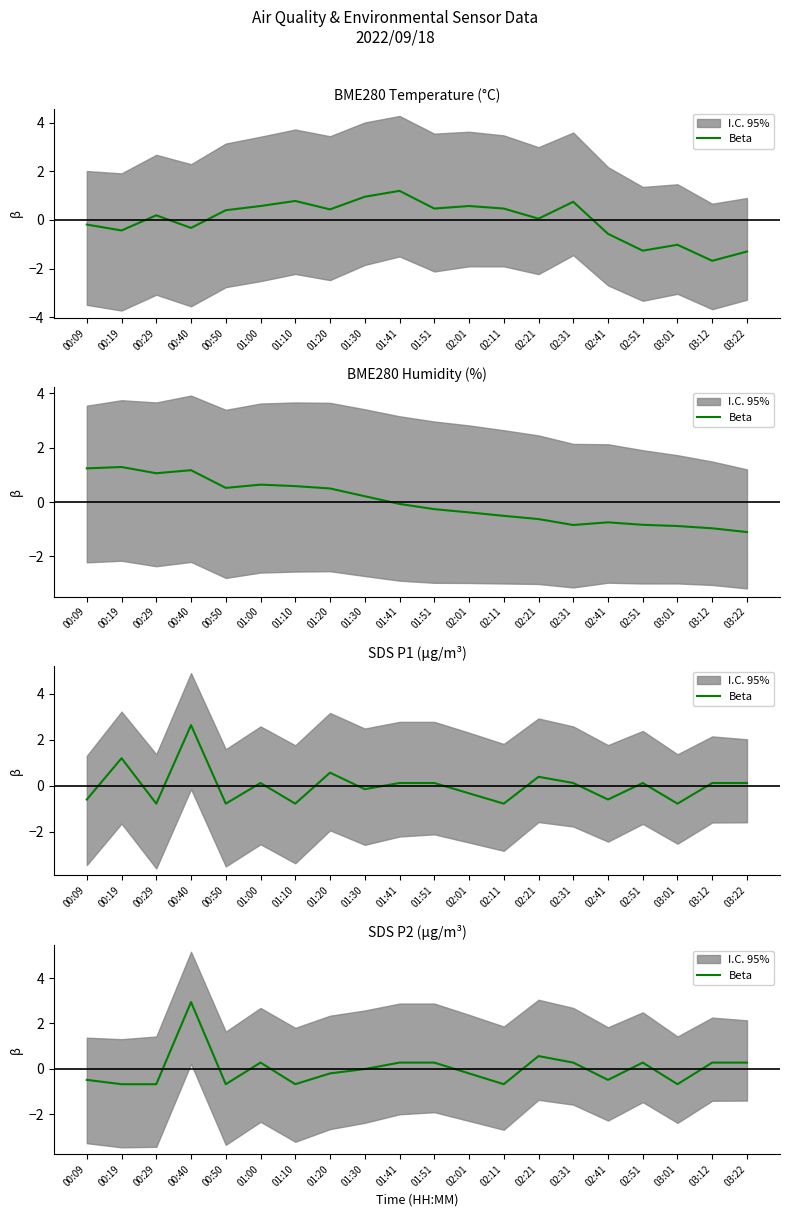

What position from the right is 00:29?

18